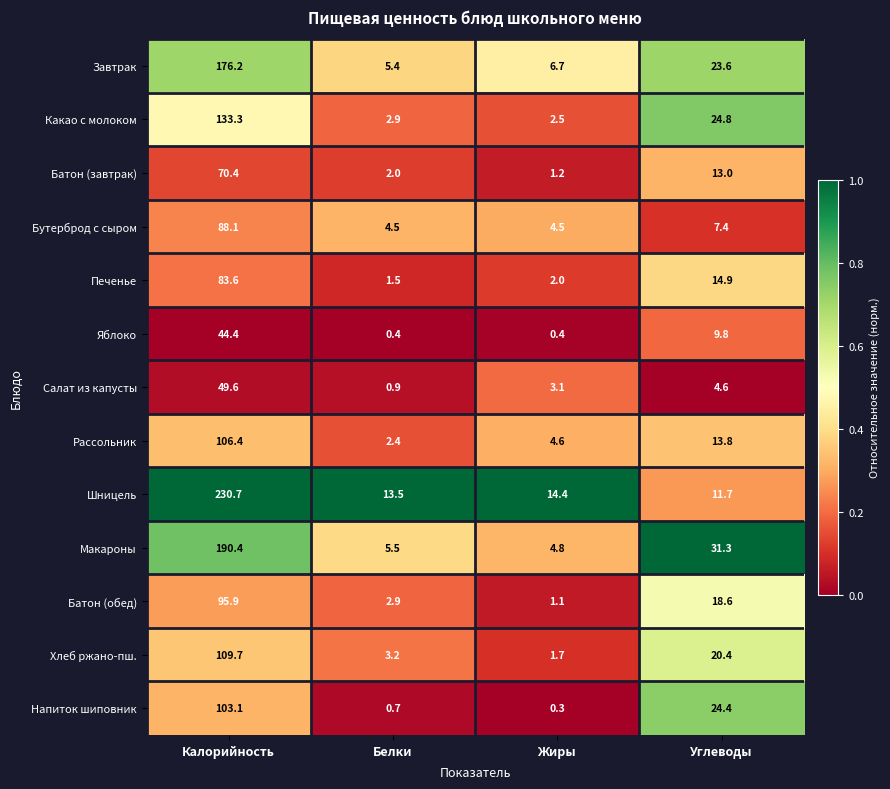

What is the sum of the Батон (обед) values at Жиры and Калорийность?

97.0